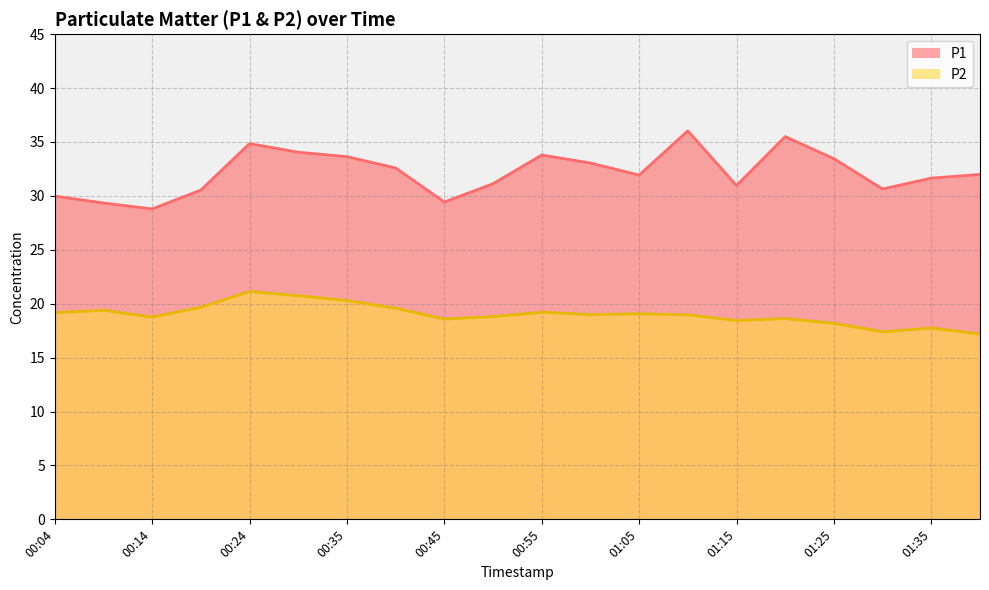

What is the sum of the P1 values at 00:30 and 01:00?

67.1